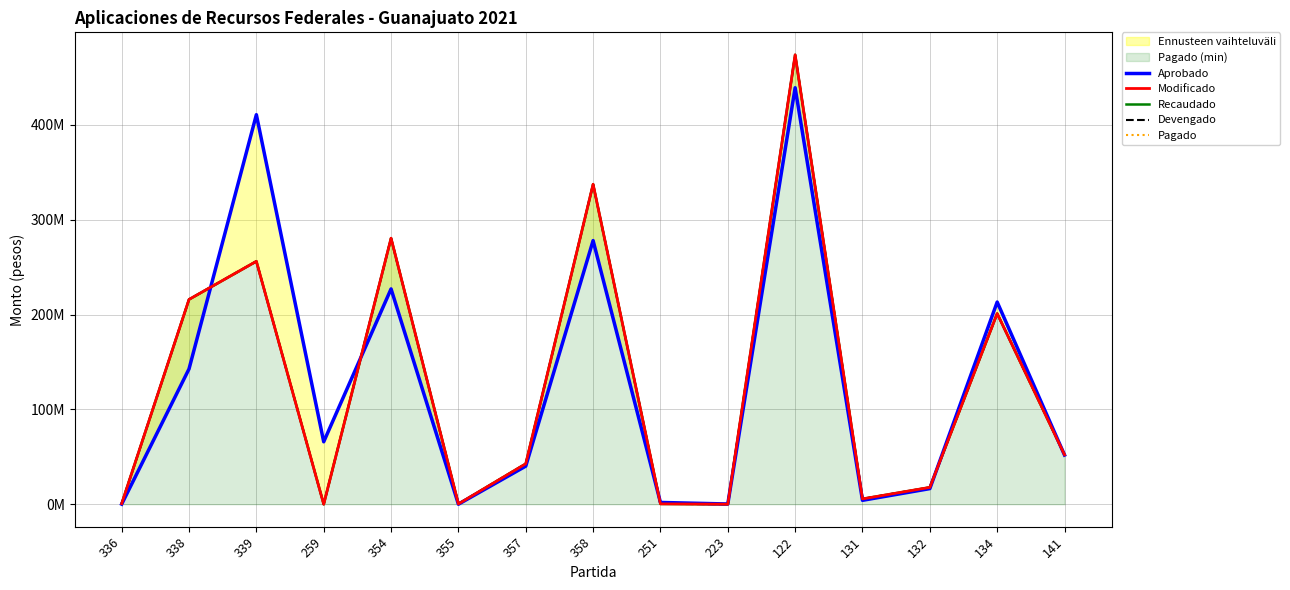

Is the value of Aprobado at 336 greater than the value of Recaudado at 336?

No